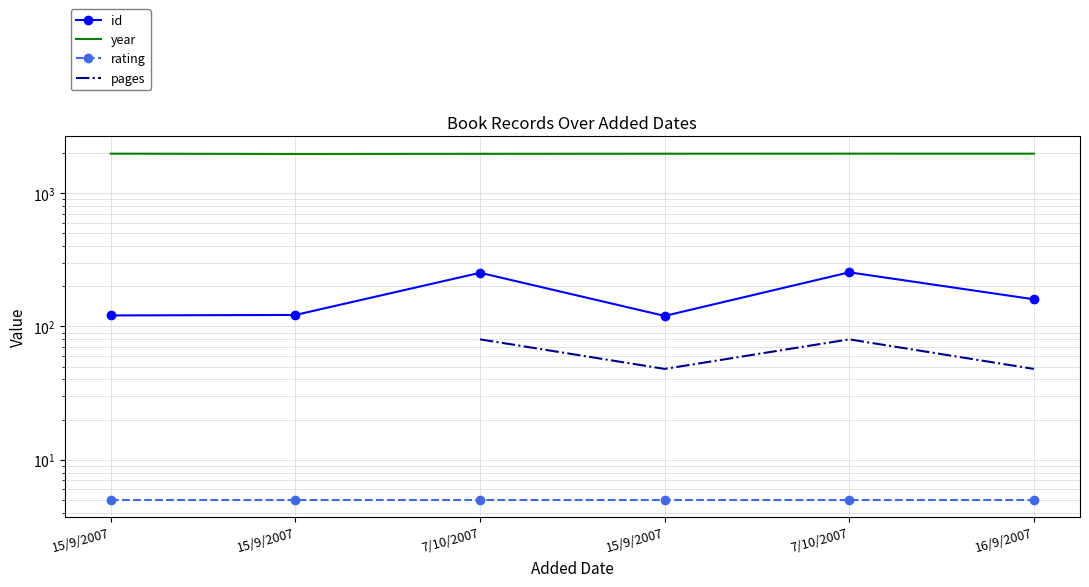

True or false: year and rating cross at least once.

False